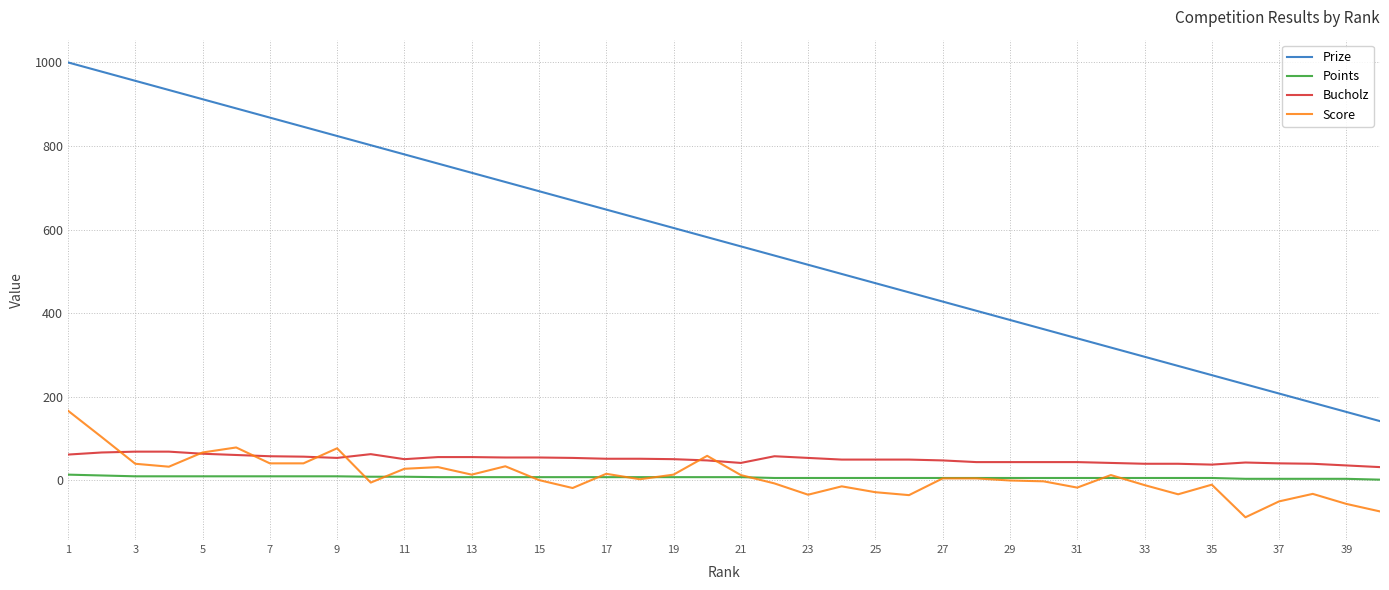

What is the greatest value displayed?

1000